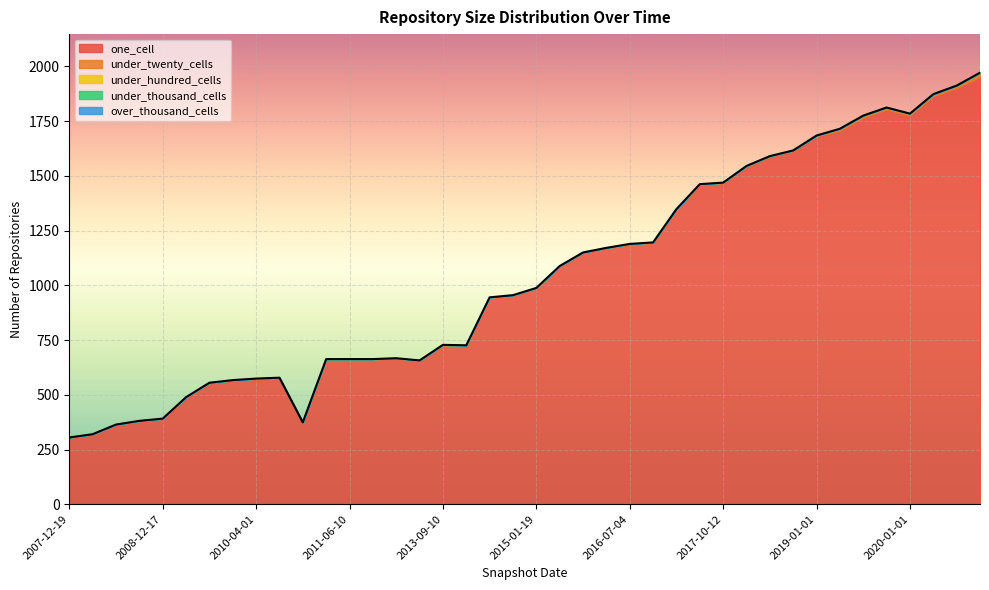

What is the sum of all one_cell values?

41775